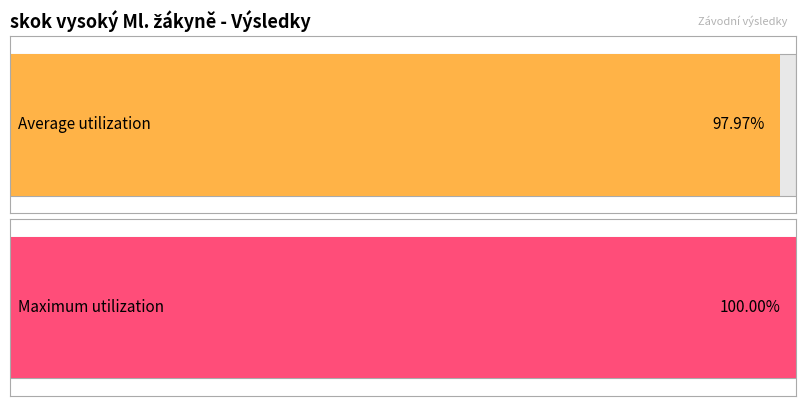

What are all the series names shown in the legend?

Average utilization, Maximum utilization